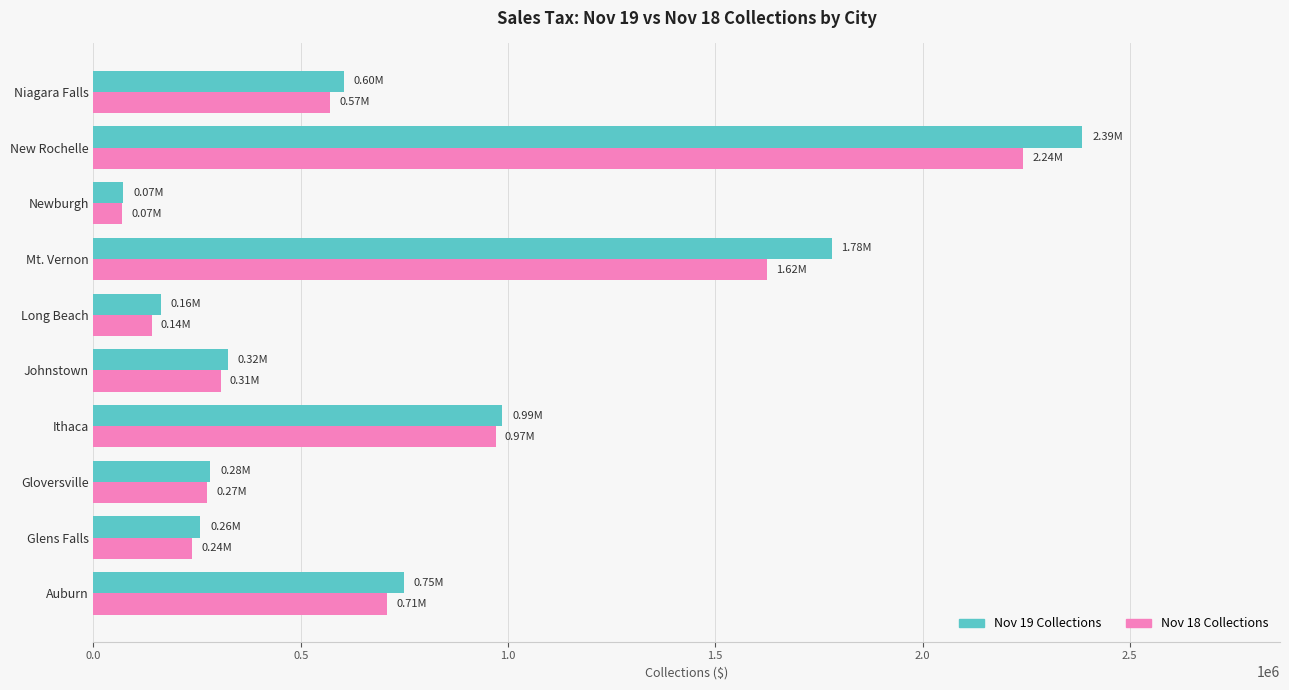

At which category does the chart reach its peak across all series?

New Rochelle